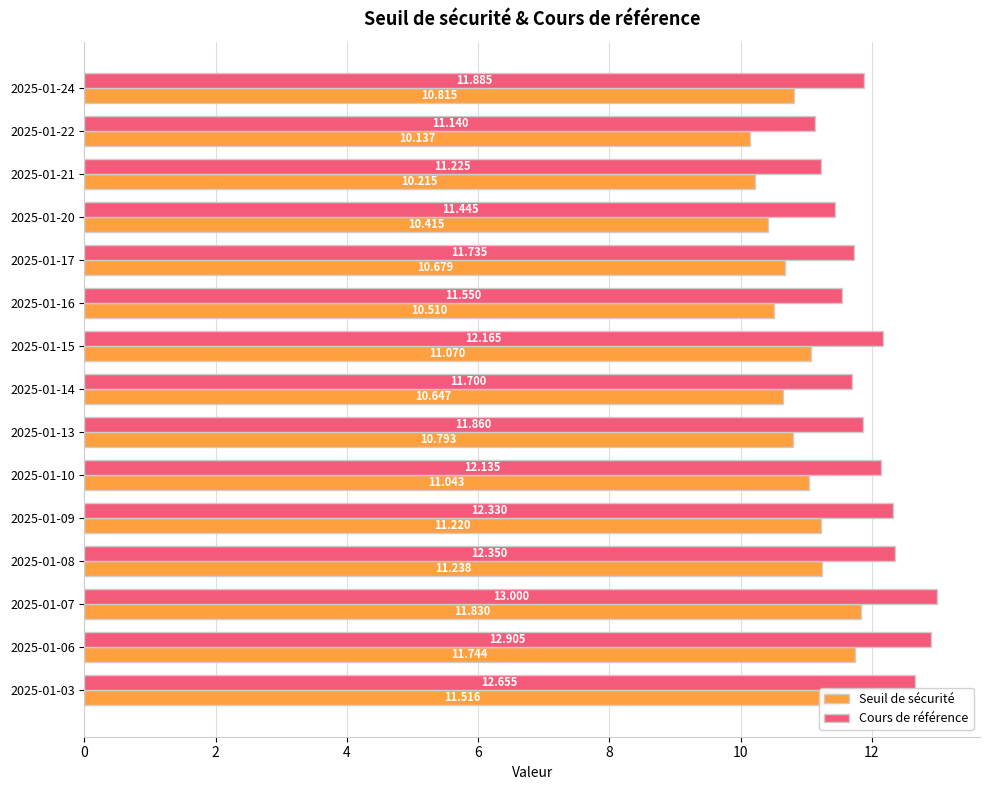

Which series has the largest total across all categories?

Cours de référence